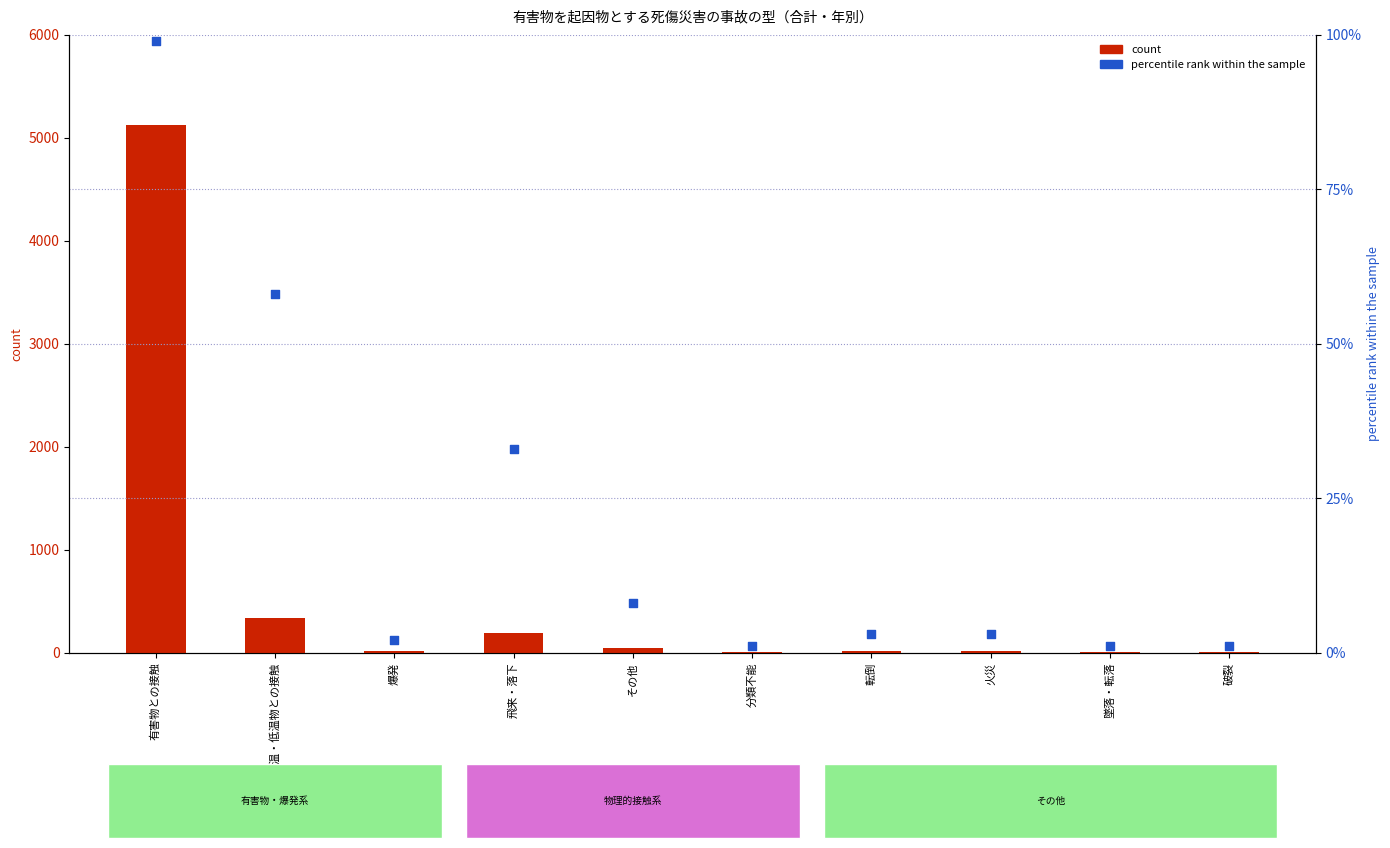

Which series has the largest total across all categories?

count